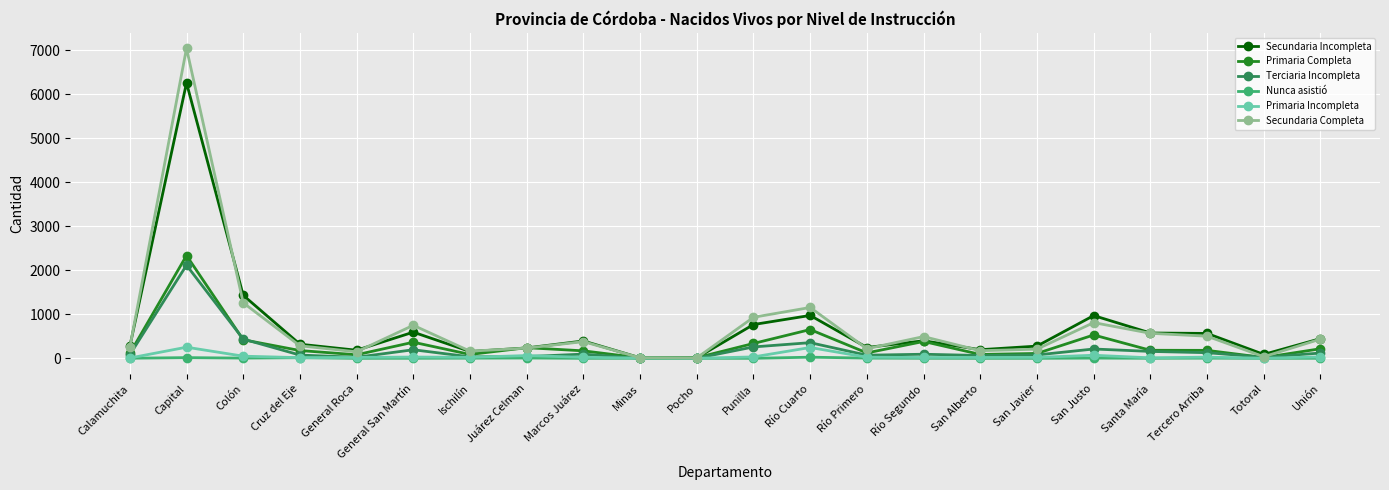

List the series in order of their peak value, highest first.

Secundaria Completa, Secundaria Incompleta, Primaria Completa, Terciaria Incompleta, Primaria Incompleta, Nunca asistió